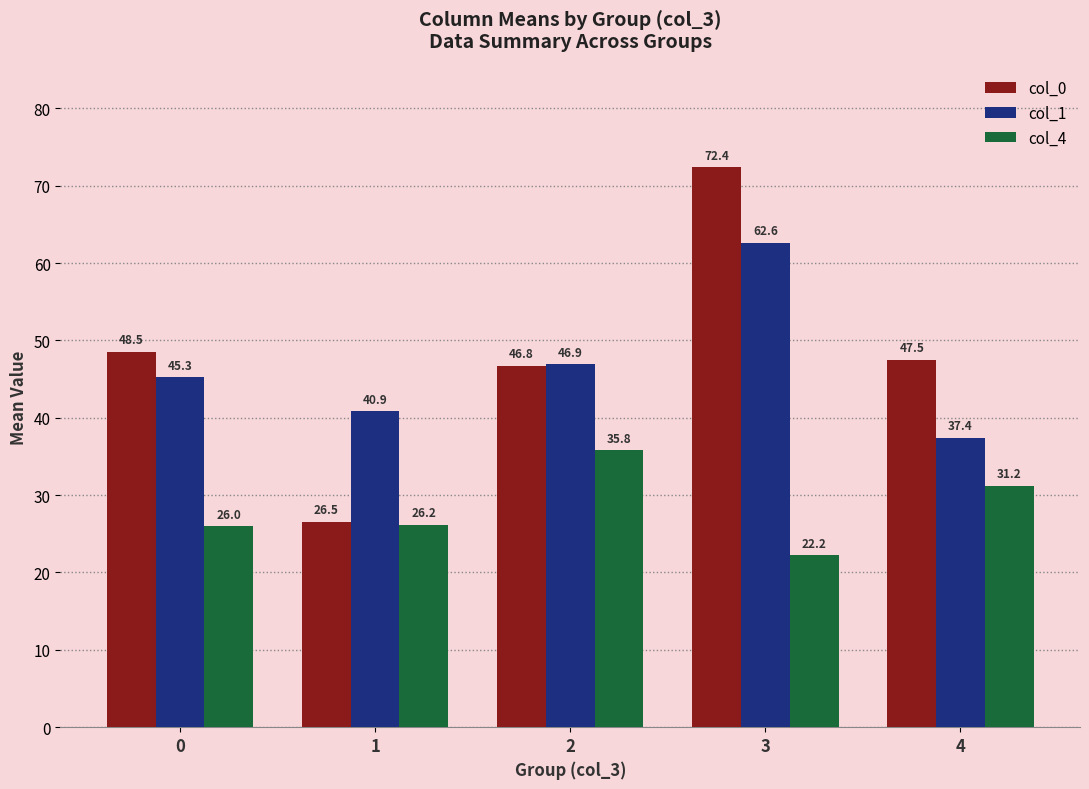

What is the maximum value shown in the chart?

72.4